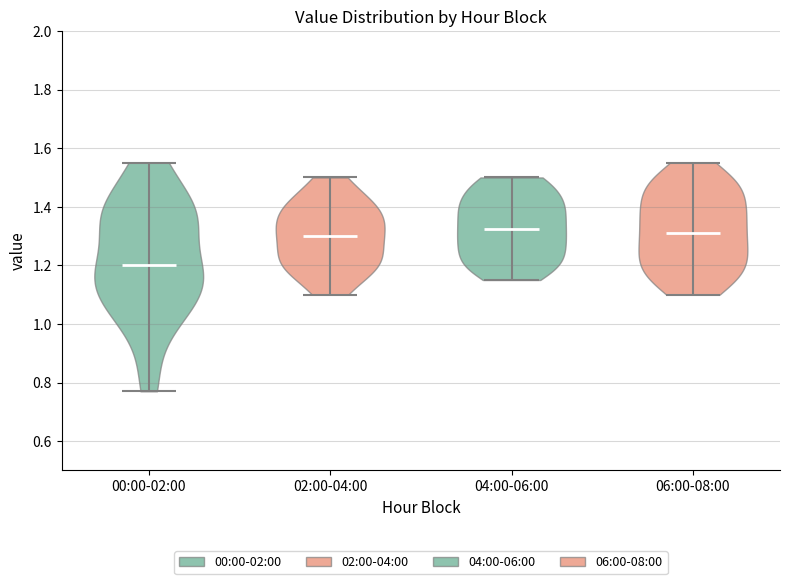

Reading left to right, read every violin against the y-axis: where its median line is, and the lowest and highest points it reaches. The values are not printed on the chart, so give them approximately, as read against the axis.

00:00-02:00: median line 1.20, lowest point 0.78, highest point 1.56
02:00-04:00: median line 1.30, lowest point 1.10, highest point 1.50
04:00-06:00: median line 1.32, lowest point 1.16, highest point 1.50
06:00-08:00: median line 1.32, lowest point 1.10, highest point 1.56